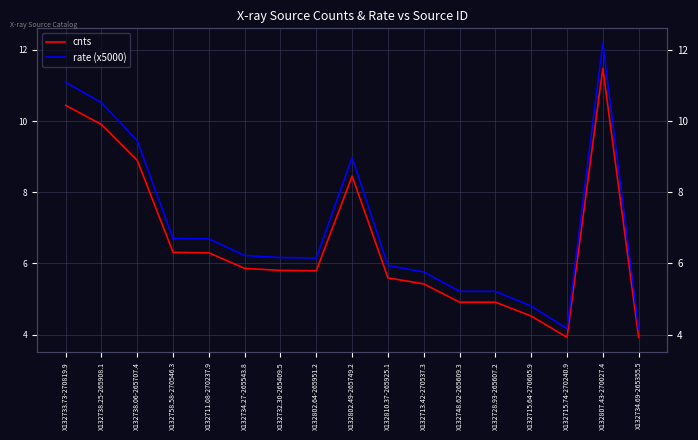

True or false: cnts has a value of 4.9 at X132748.62-265609.3.

True